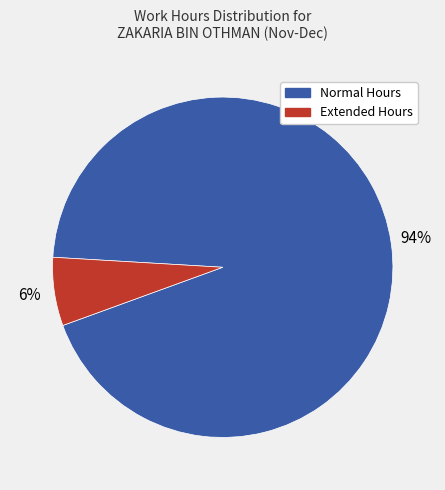

Is there a majority slice in this chart?

Yes